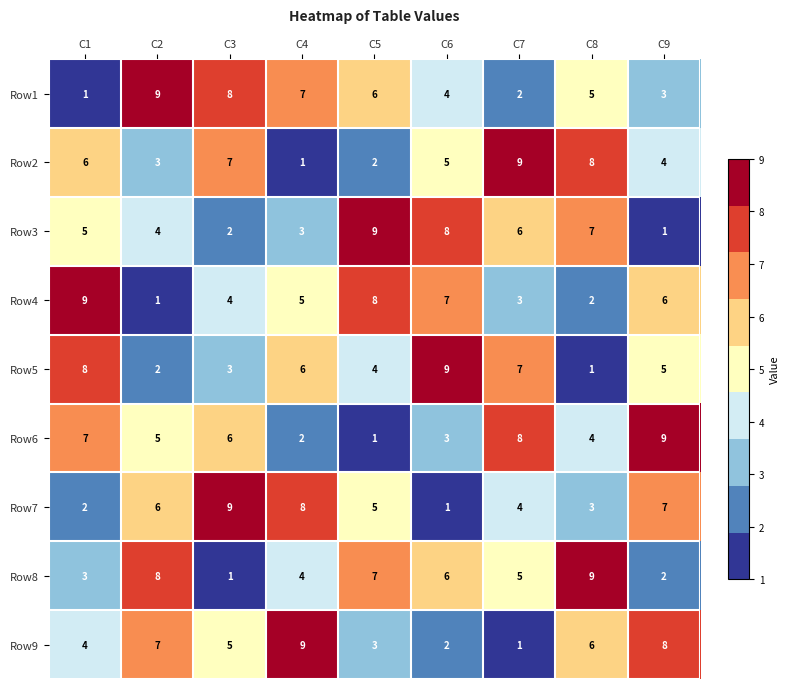

What is the difference between the Row4 values at C3 and C2?

3